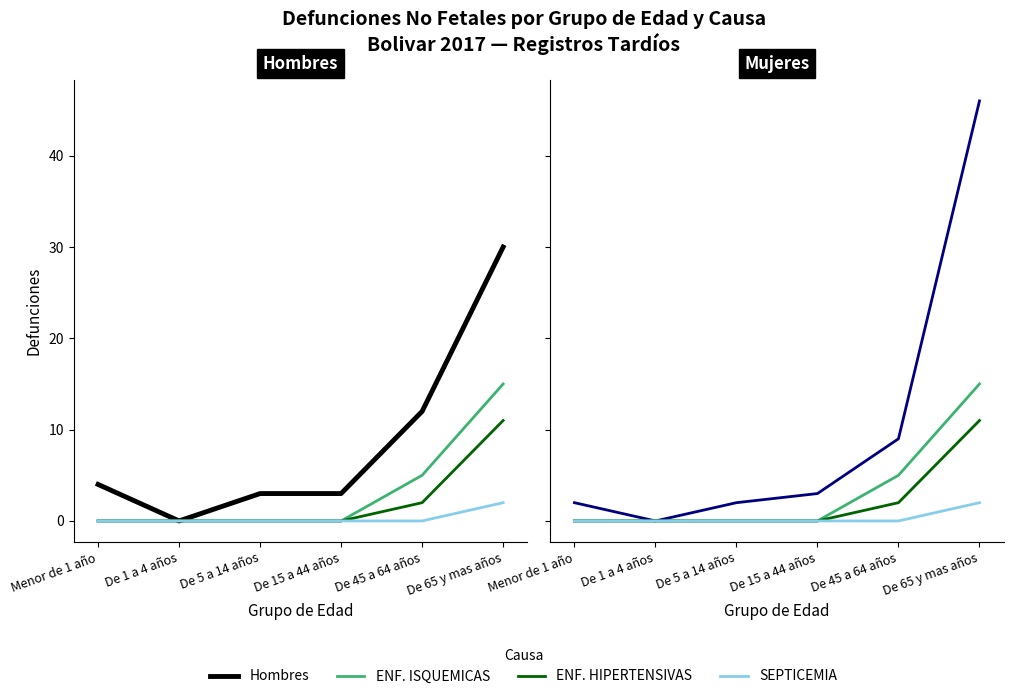

The Hombres series shows 4 at Menor de 1 año. True or false?

True